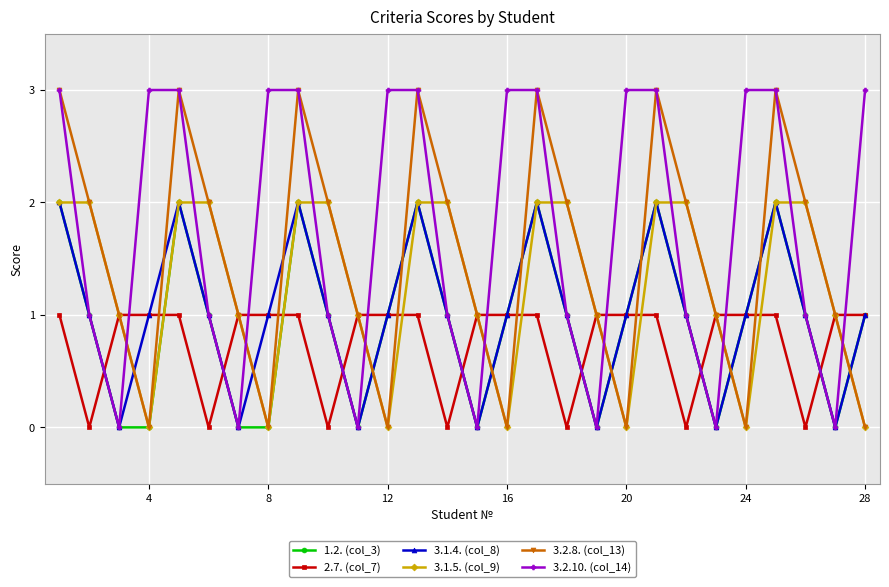

What is the maximum value shown in the chart?

3